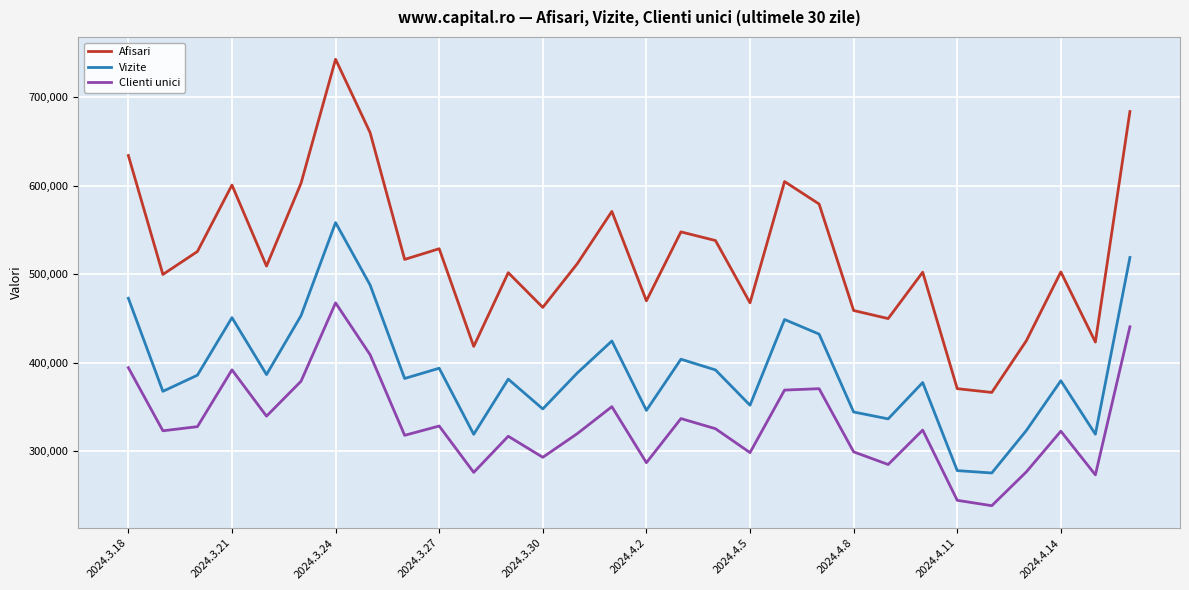

True or false: Clienti unici and Afisari intersect in this chart.

False